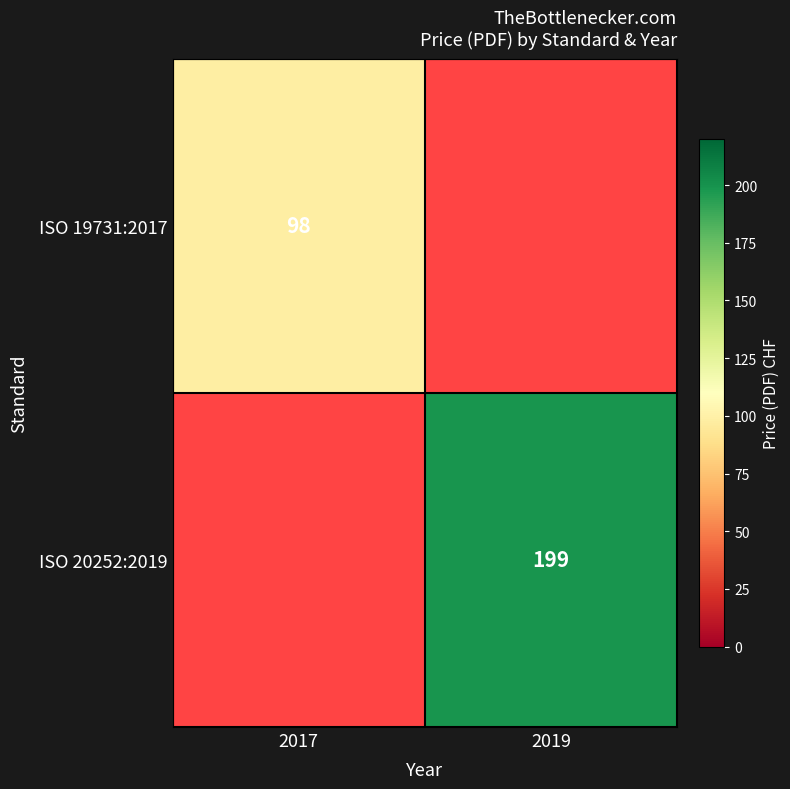

Is it true that ISO 20252:2019 equals 299 at 2019?

False